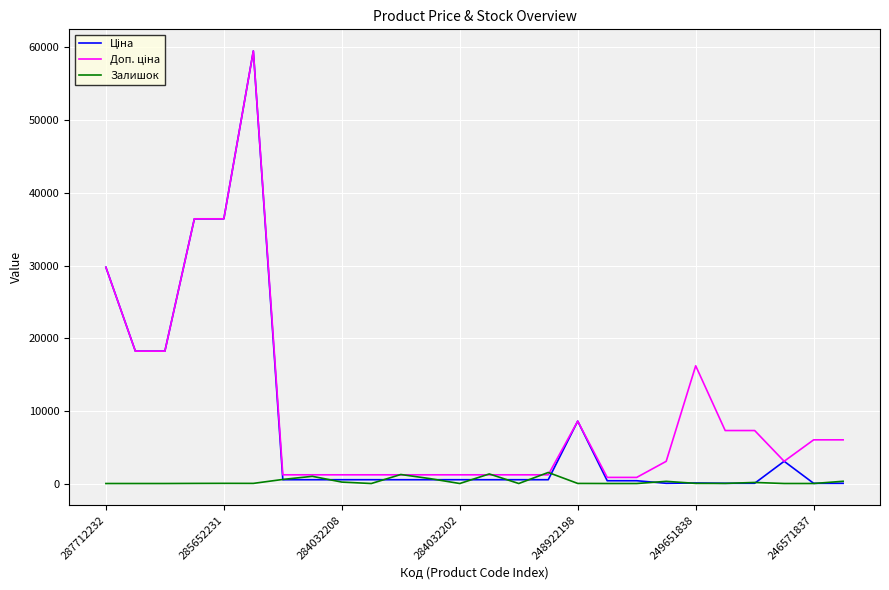

What is the maximum value for Залишок?

1520.0